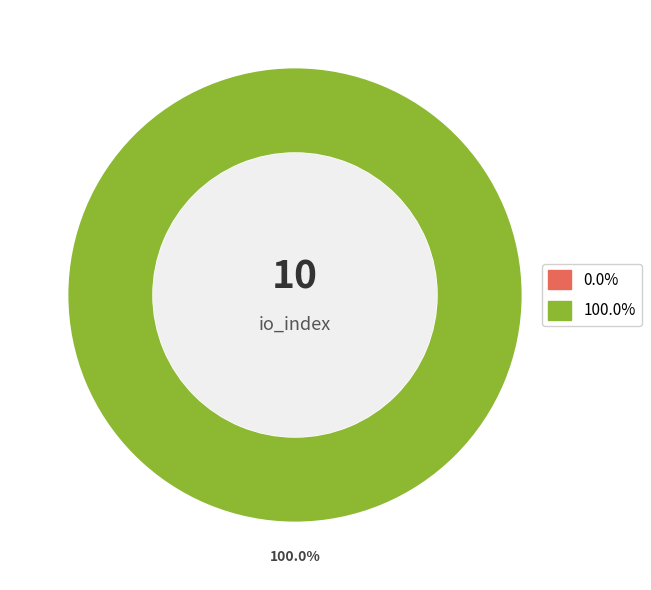

Is the sum of Ticket (io_index=0) and Regular (io_index=10) greater than half?

Yes